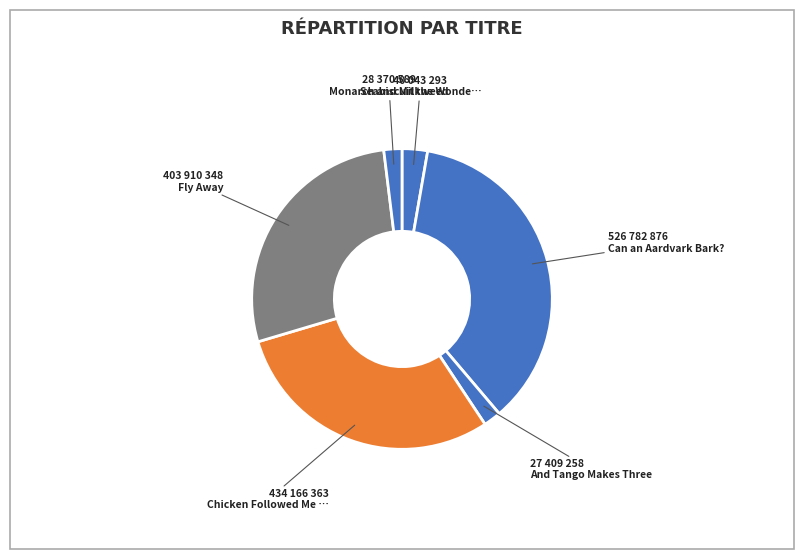

How many segments does this pie chart have?

6